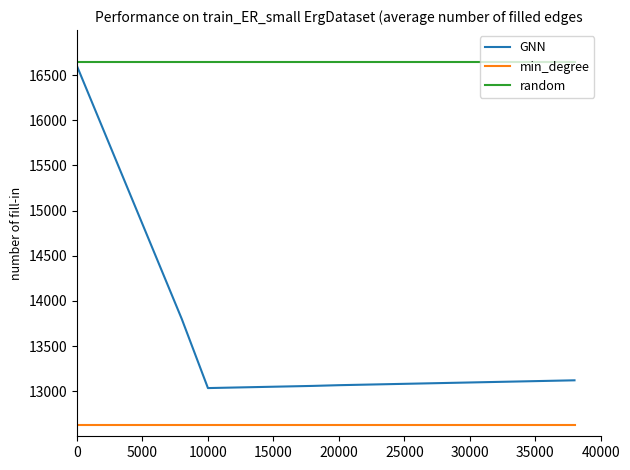

True or false: min_degree and random intersect in this chart.

False